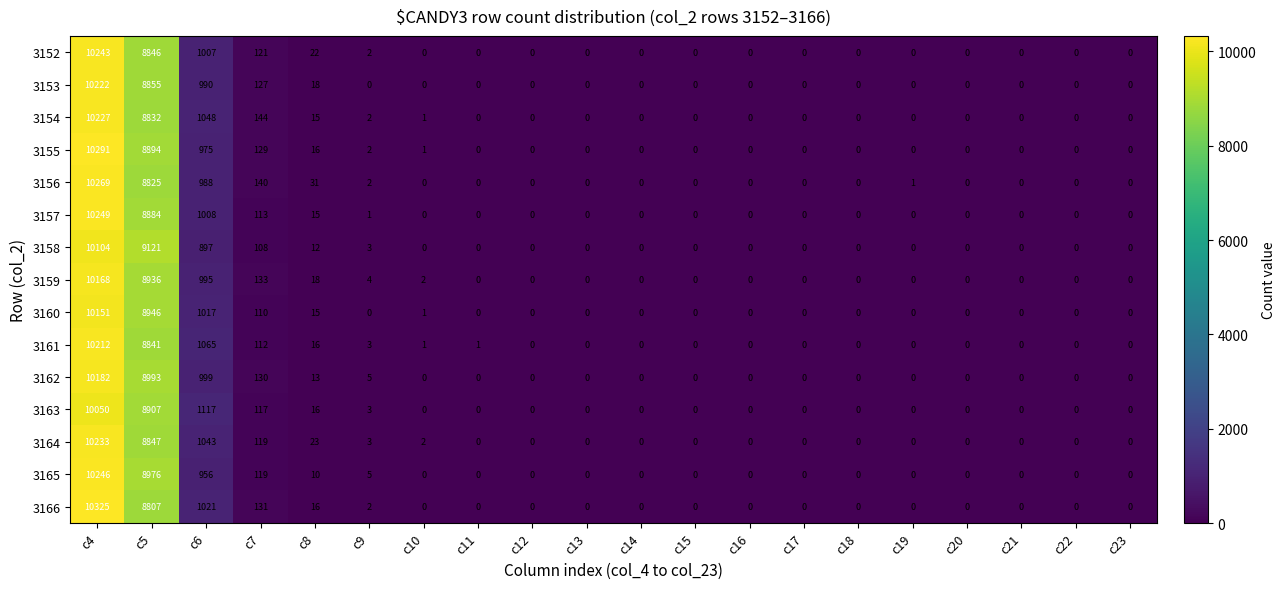

Which series has the largest range (max minus min)?

3166